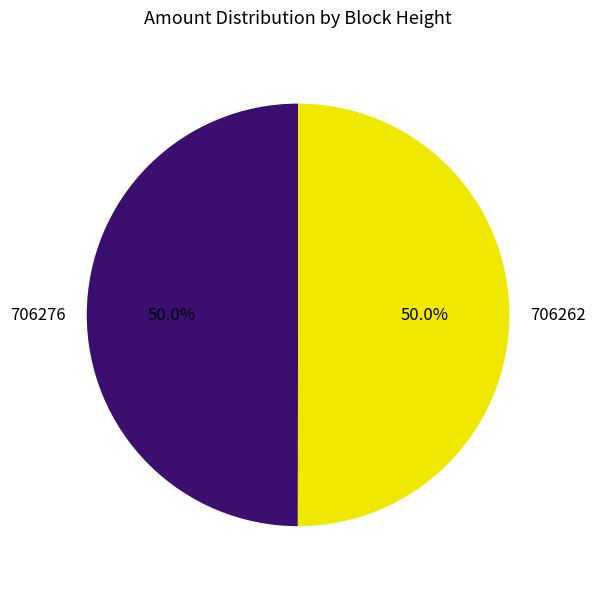

What percentage is NOT represented by 706276?

50.0%